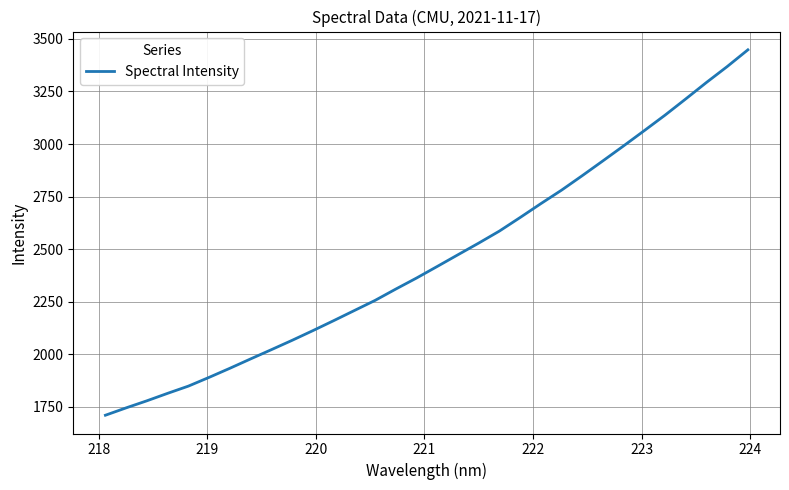

Count the number of data series in this chart.

1